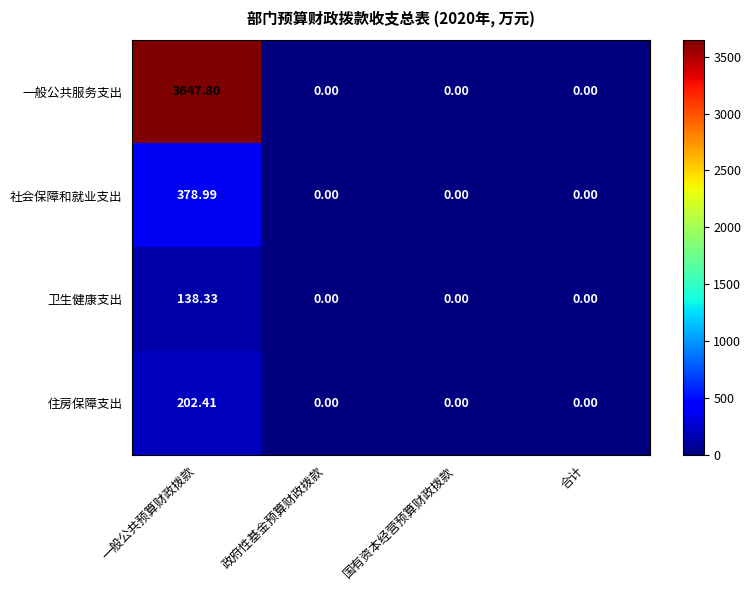

Which series changed the most between 一般公共预算财政拨款 and 政府性基金预算财政拨款?

一般公共服务支出